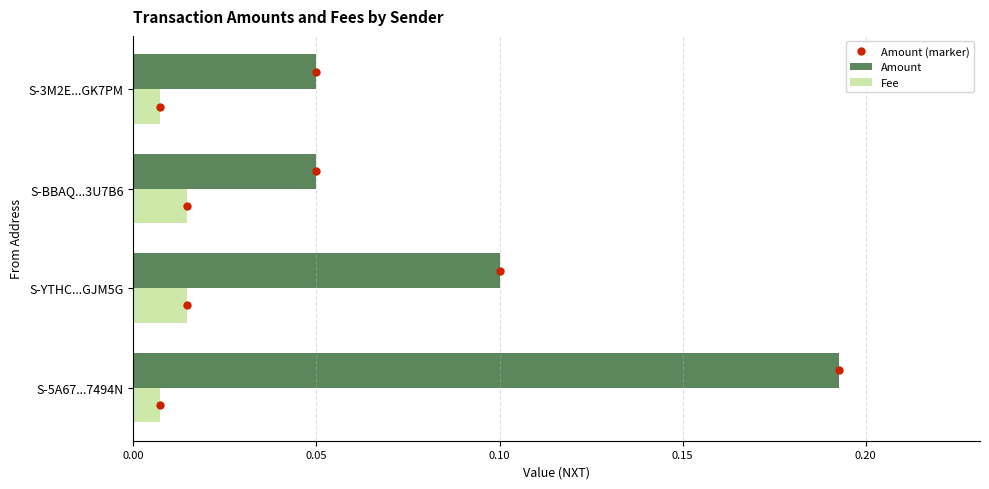

At which label does Amount reach its peak?

S-5A67...7494N